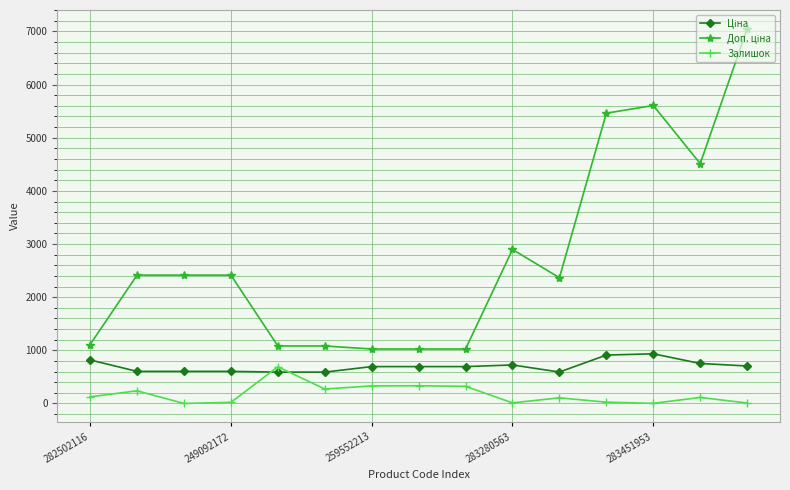

True or false: Залишок has more than 0 interior local peaks.

True